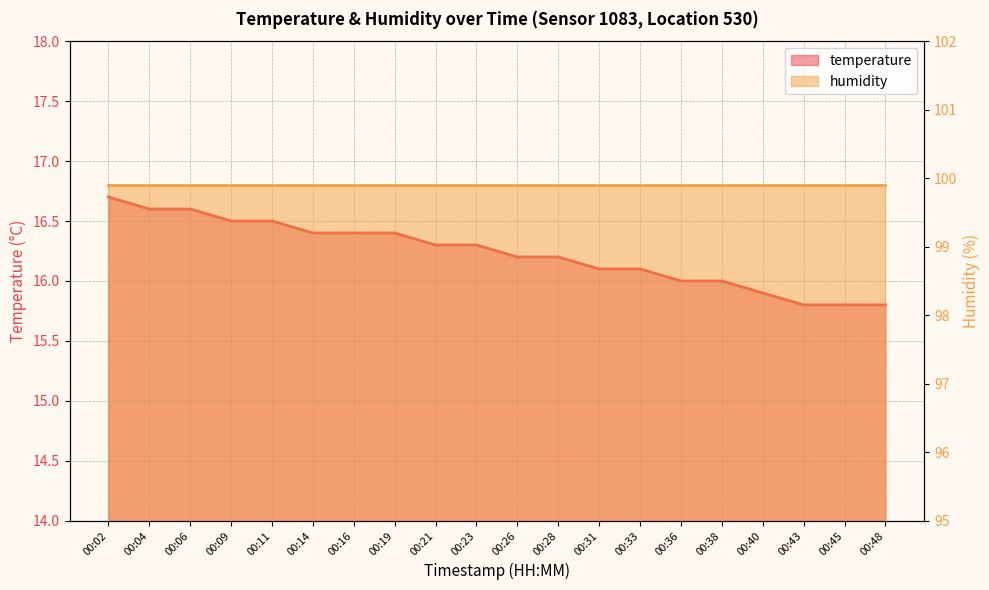

How many data points are less than 16?

4